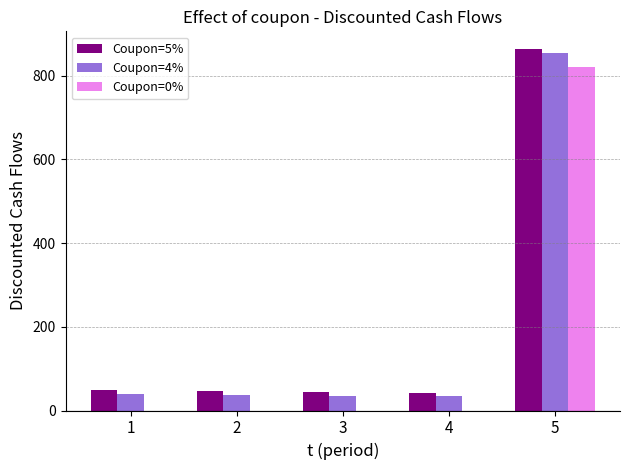

Is the value of Coupon=5% at 5 greater than the value of Coupon=4% at 3?

Yes